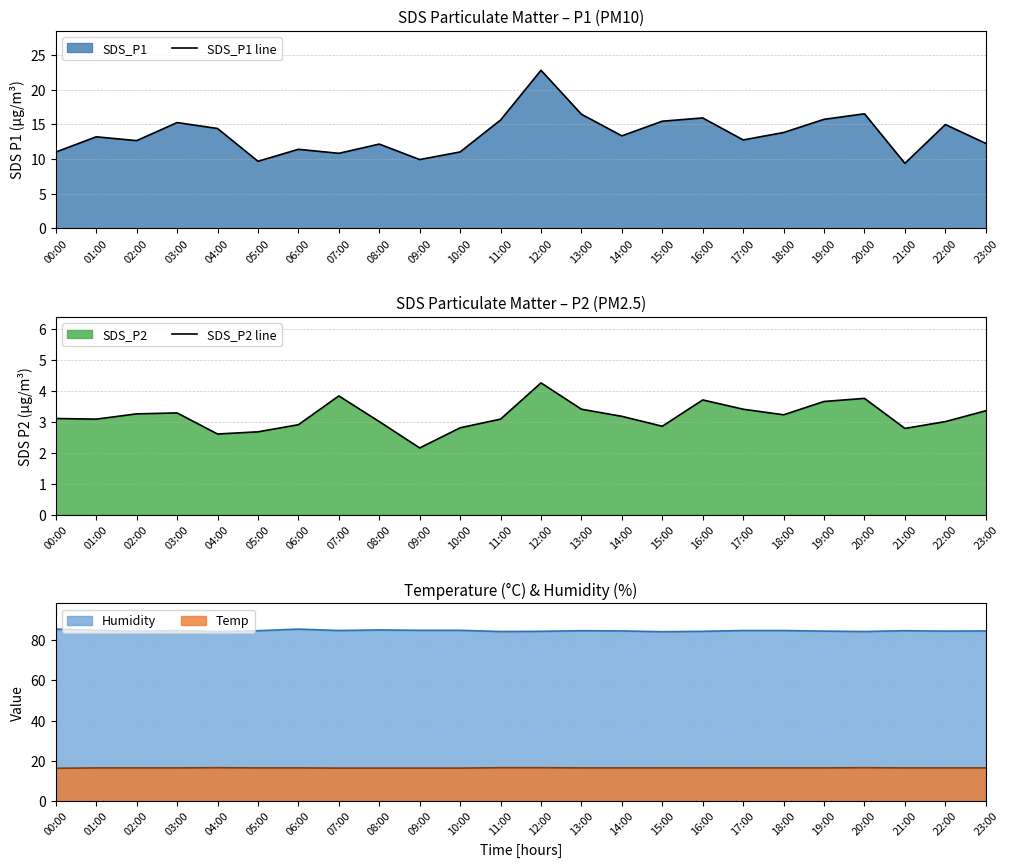

At which category is the sum across all series the highest?

12:00